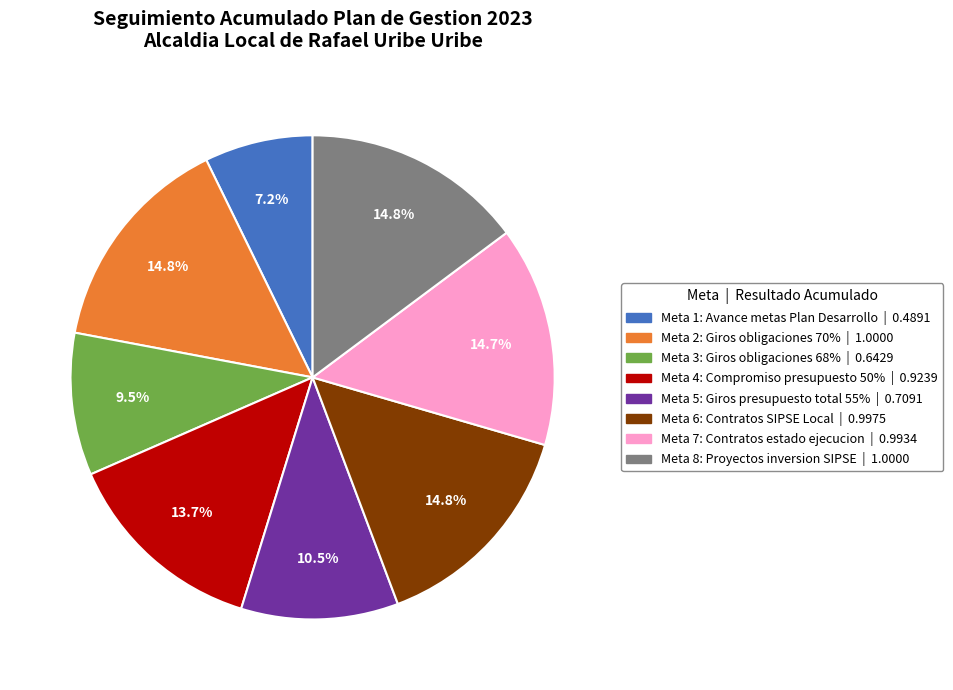

Which slice is the smallest?

Meta 1: Avance metas Plan Desarrollo